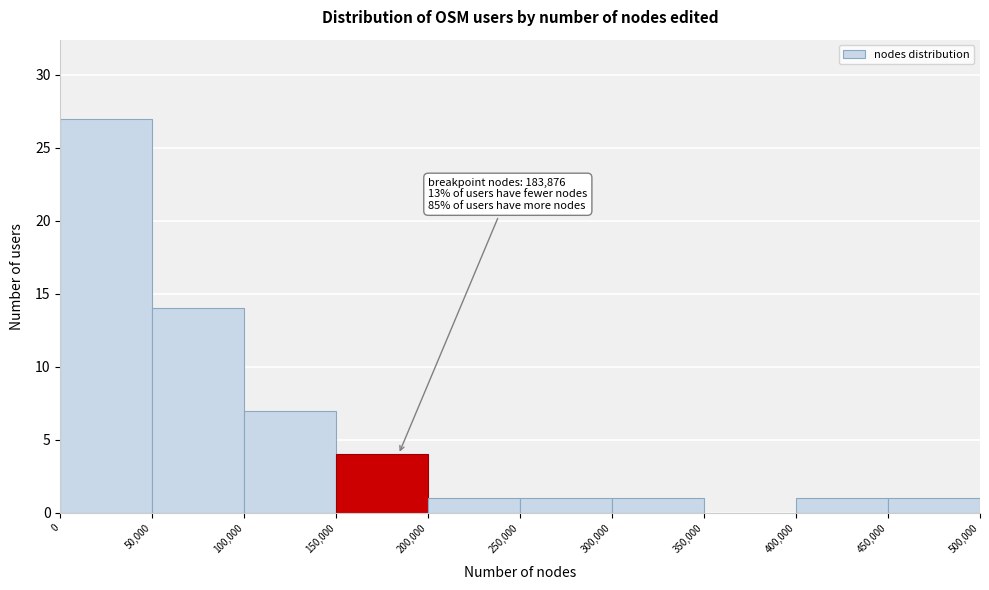

Over which range of the x-axis is the bar tallest?

0 to 50,000